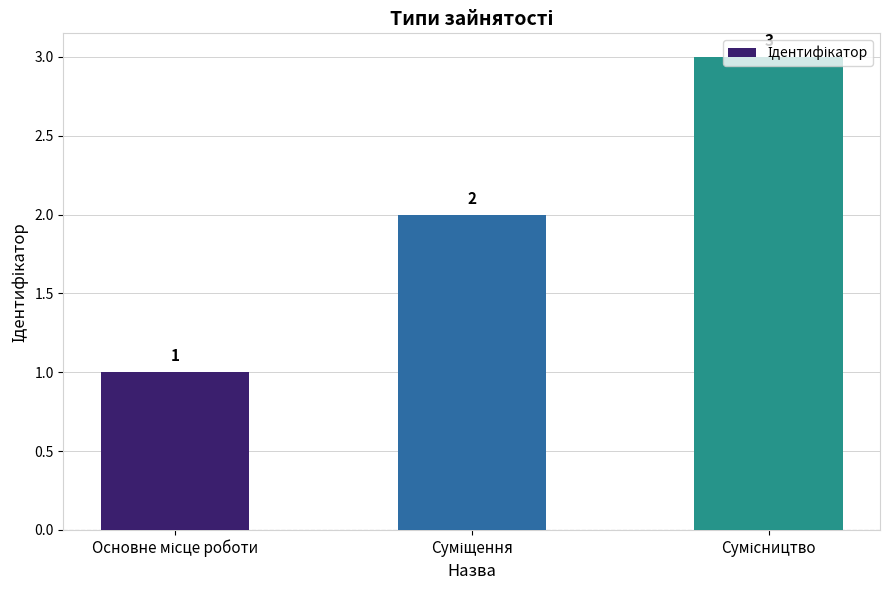

Count the values in the range 1 to 3.

3